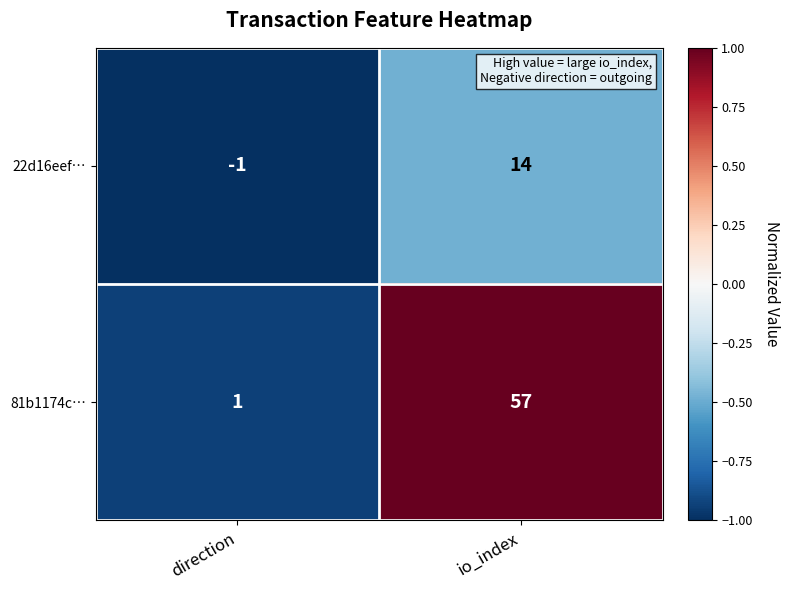

What is the total value across all series at io_index?

71